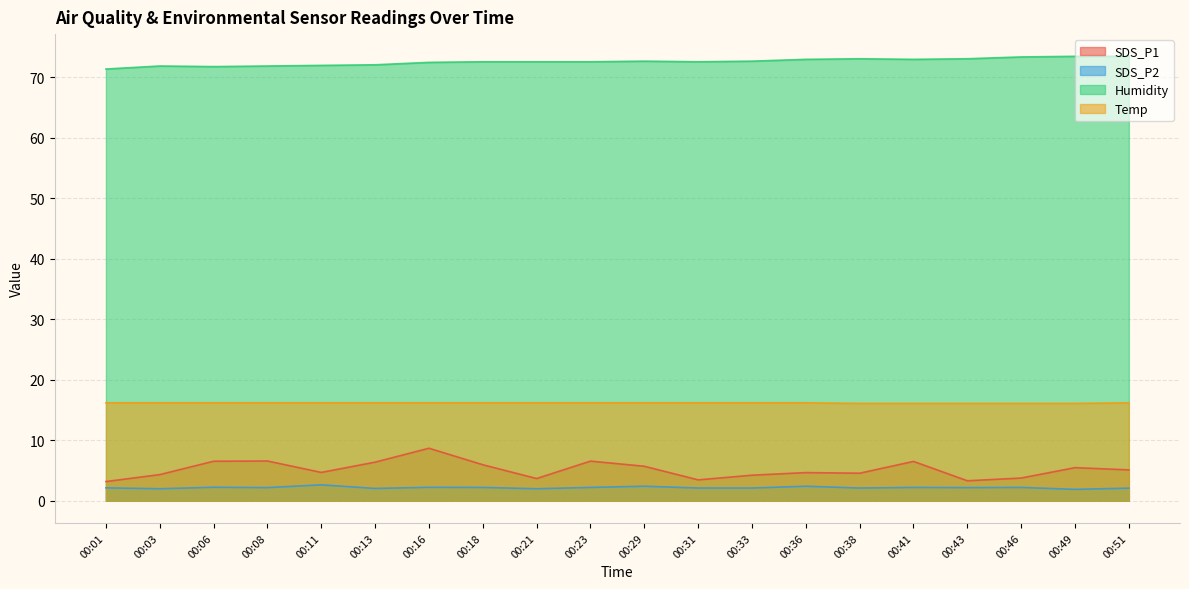

What is the spread (max minus min) of values at 00:29?

70.3